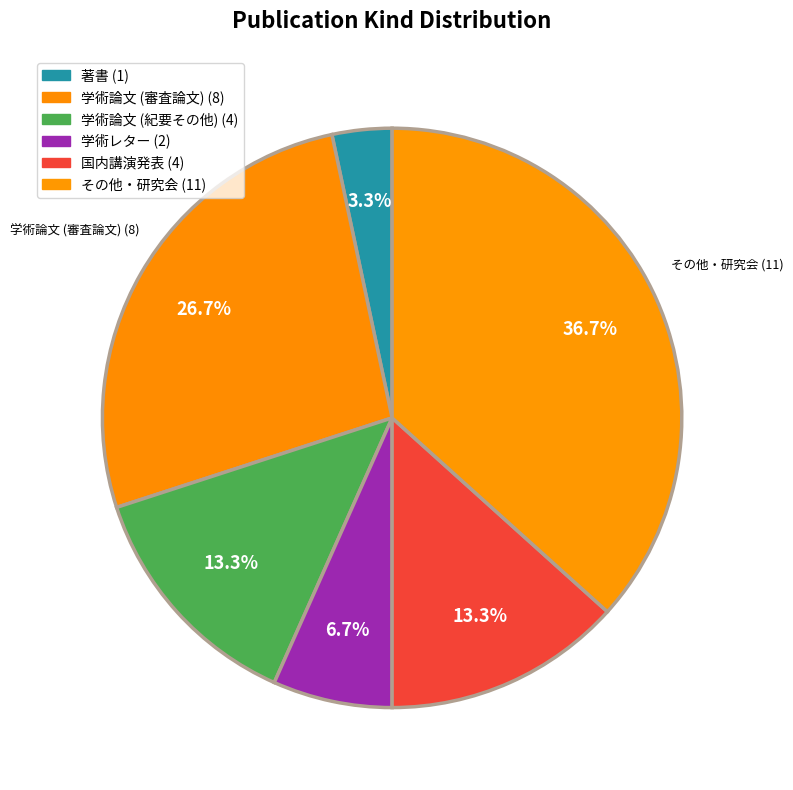

Does 学術レター represent more than half of the total?

No